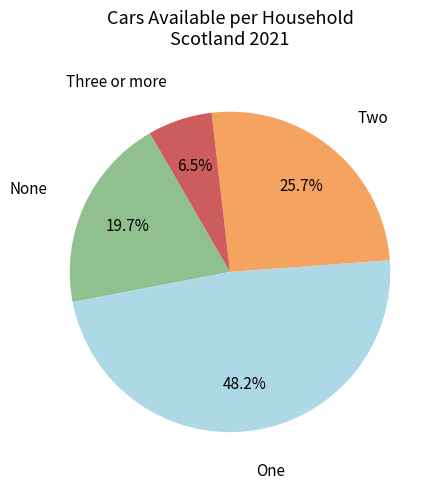

Does any single category account for the majority?

No